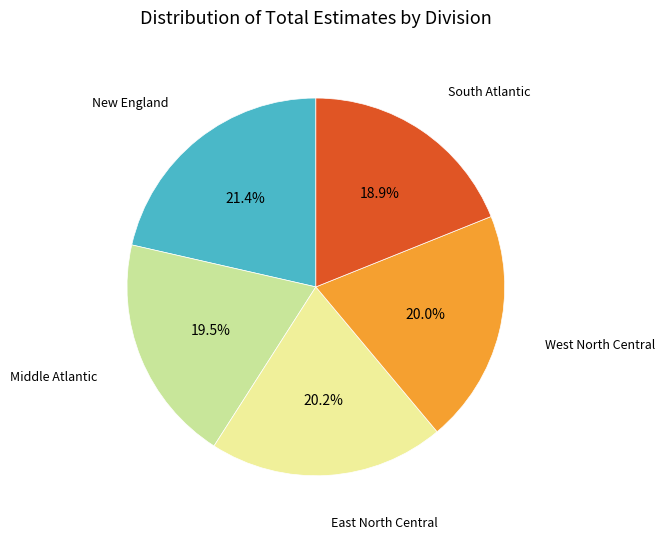

Approximately how many times larger is the value at East North Central compared to South Atlantic?

1.1